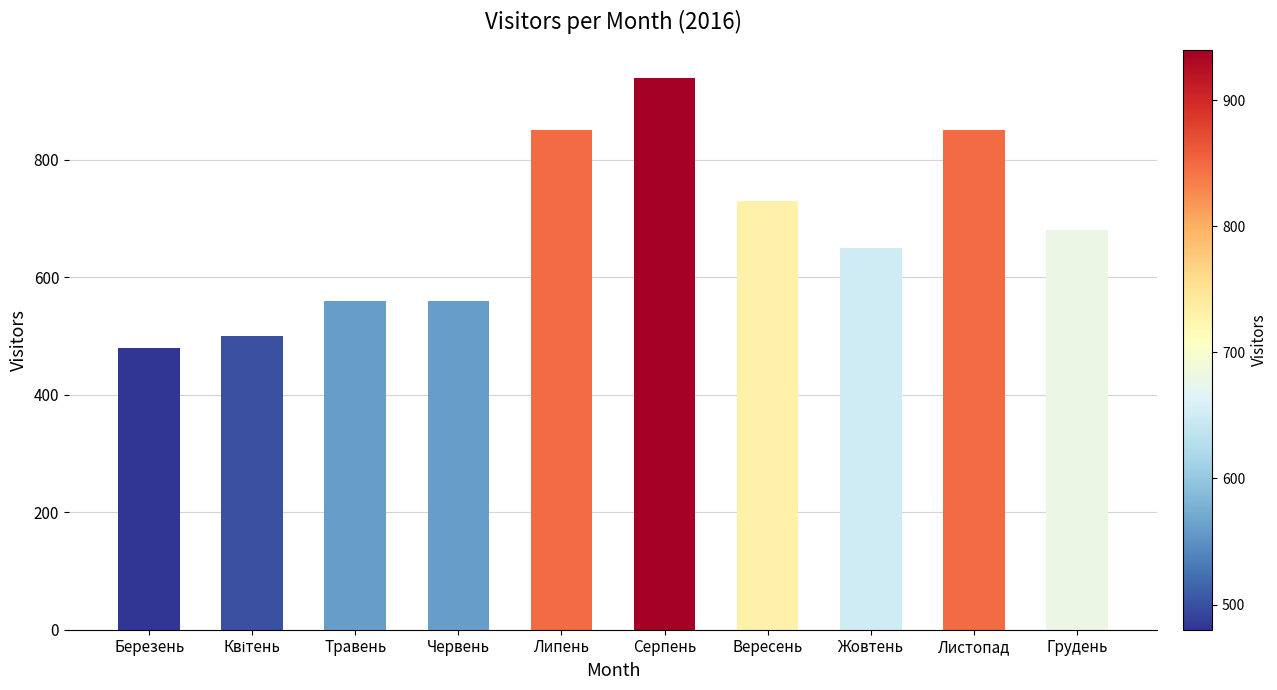

Reading left to right, what are all the values shown in this chart?

480	500	560	560	850	940	730	650	850	680